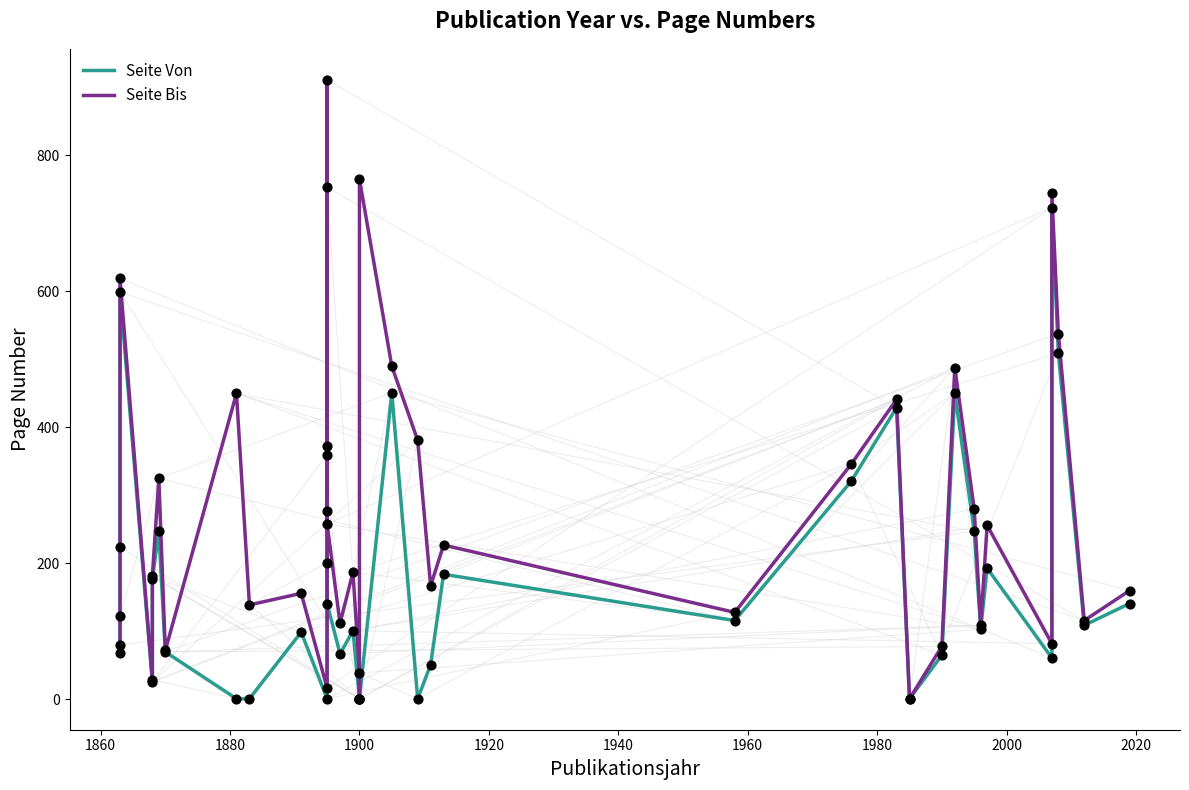

Which series reaches the minimum Y coordinate?

Seite Von